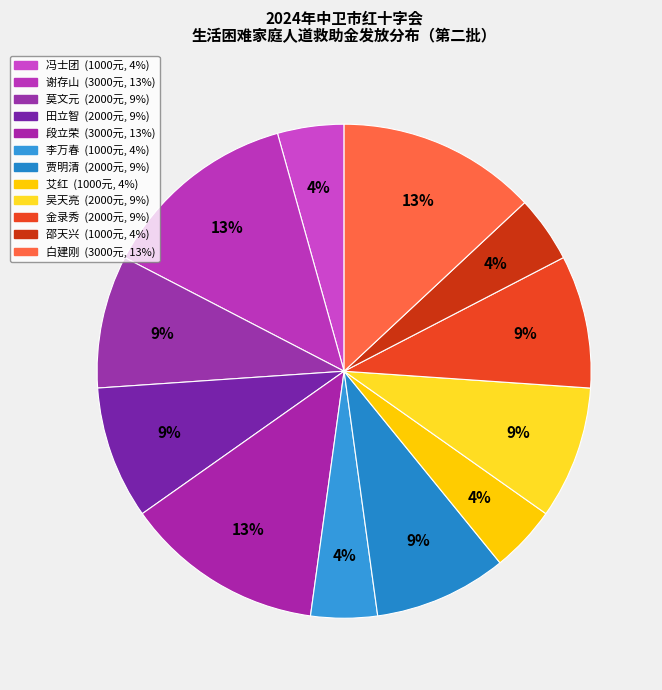

Which category has the biggest portion of the pie?

谢存山